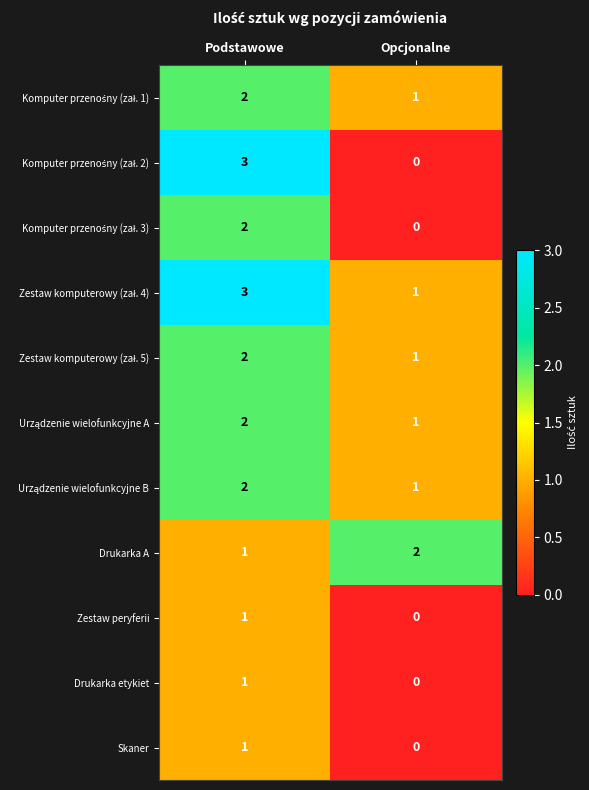

At which label is Skaner closest to 0?

Opcjonalne